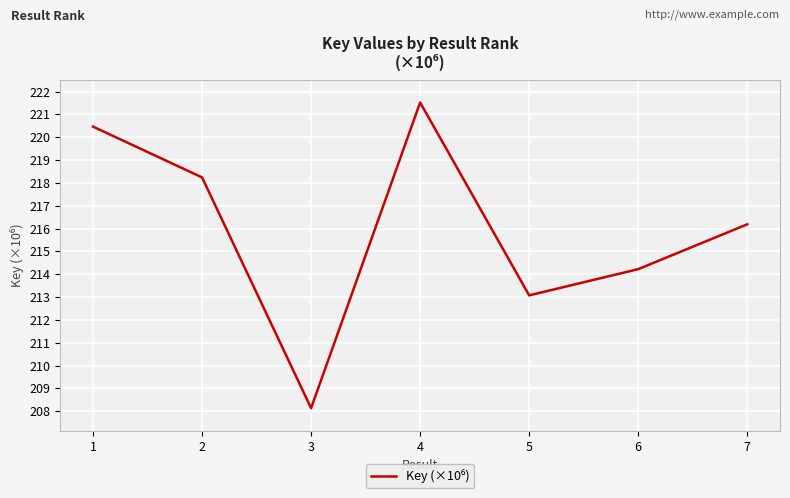

Count the number of data series in this chart.

1